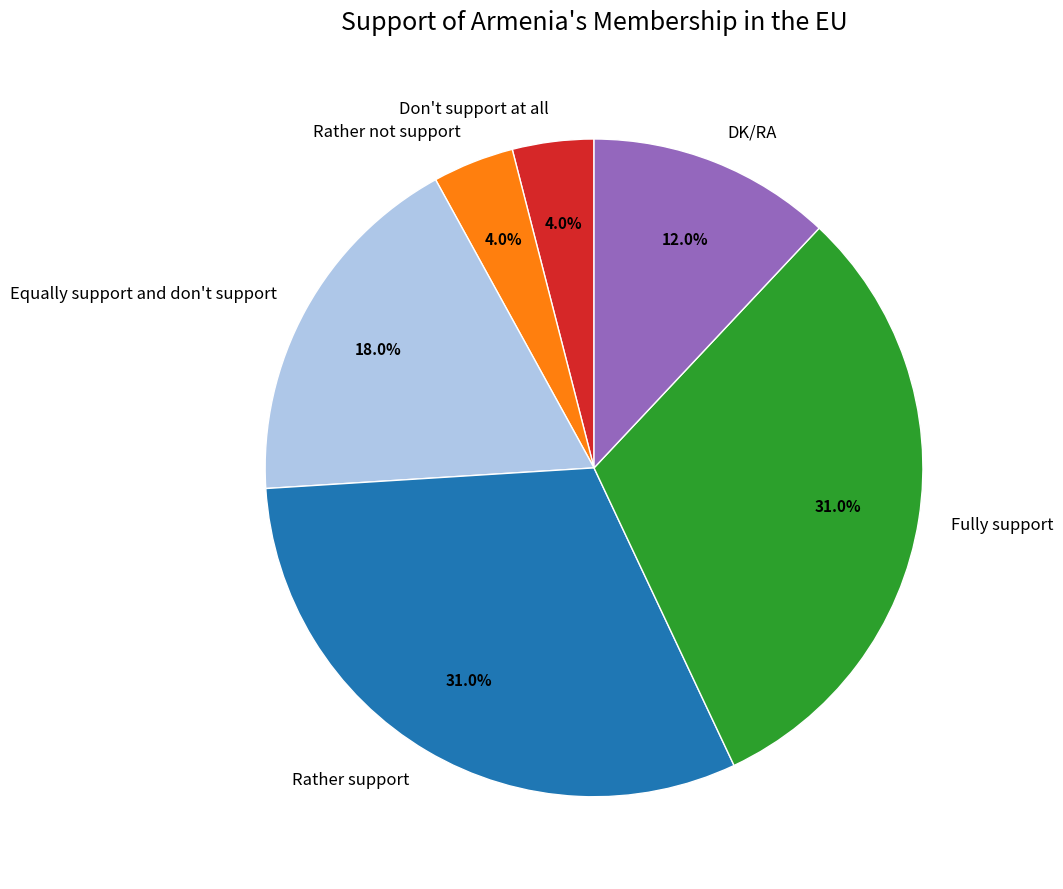

Is there a majority slice in this chart?

No